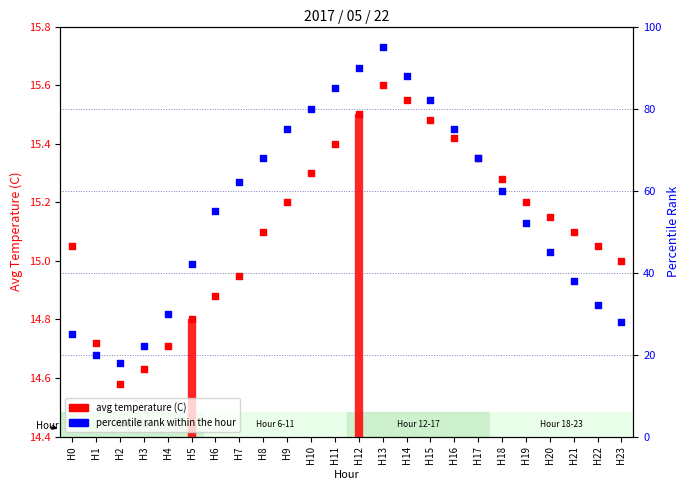

Which series contains the lowest Y value?

avg temperature (C)